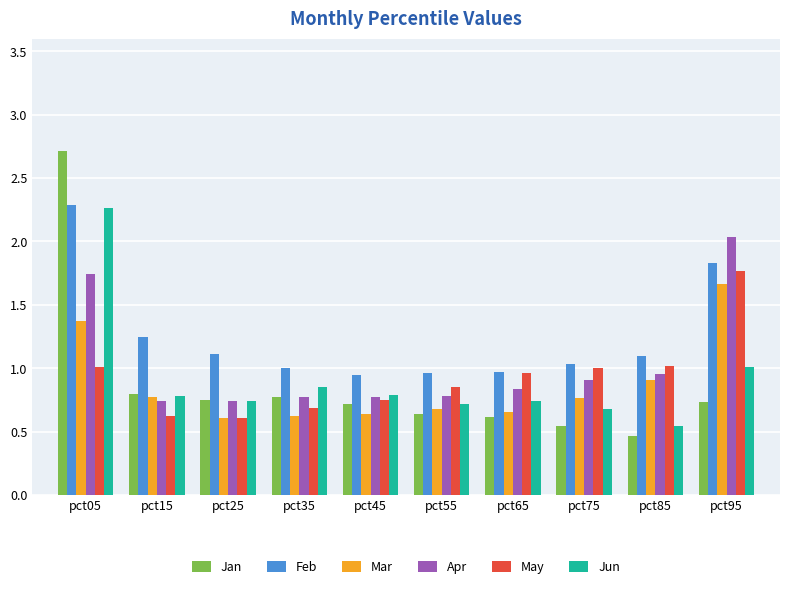

True or false: May has a value of 0.9 at pct15.

False